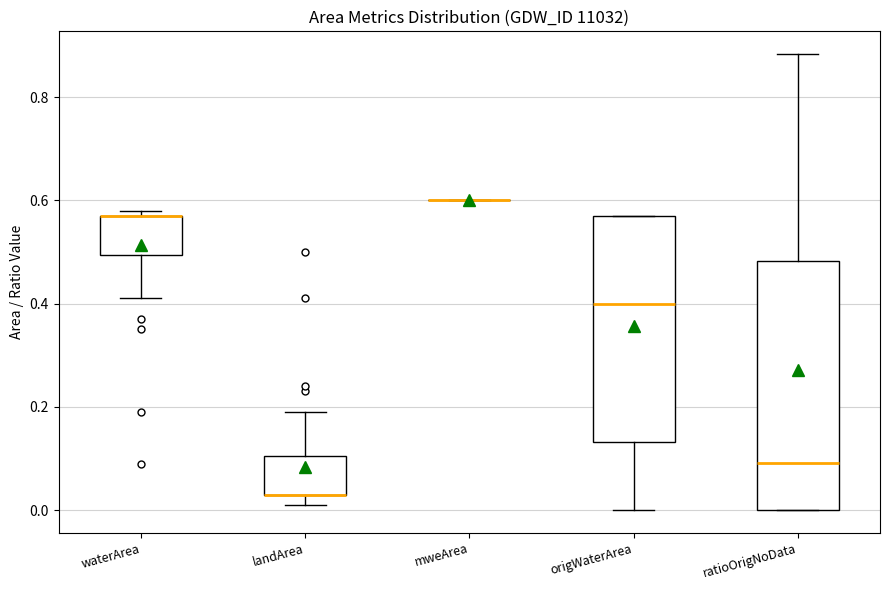

Reading left to right, read every box against the y-axis: the position of its median line, the range the box covers, and the ends of its whiskers. The values are not printed on the chart, so give them approximately, as read against the axis.

waterArea: median 0.58 (drawn on the box's upper edge), box 0.50 to 0.58, whiskers 0.42 to 0.58 (just above the box's upper edge)
landArea: median 0.04 (drawn on the box's lower edge), box 0.04 to 0.10, whiskers 0.02 to 0.20
mweArea: box collapsed to a line at 0.60, whiskers 0.60 to 0.60
origWaterArea: median 0.40, box 0.14 to 0.58, whiskers 0.00 to 0.58
ratioOrigNoData: median 0.10, box 0.00 to 0.48, whiskers 0.00 to 0.88